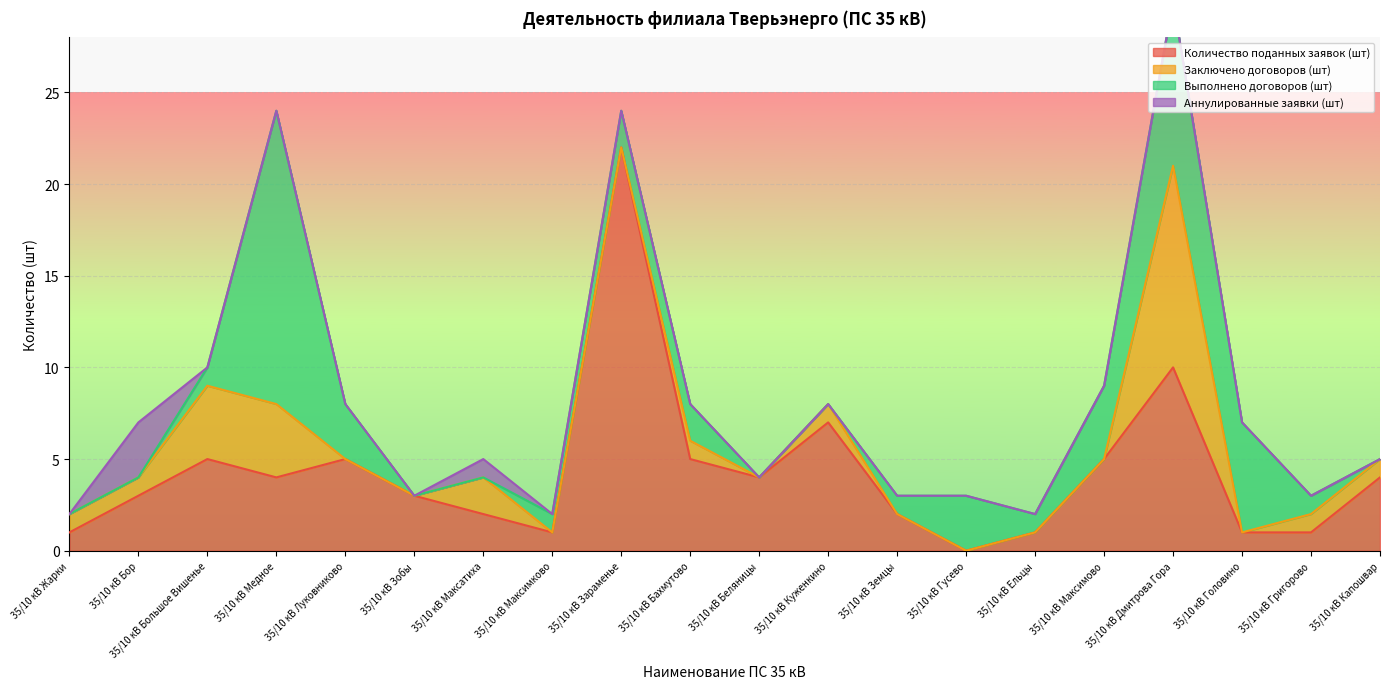

Is the value of Заключено договоров (шт) at 35/10 кВ Медное greater than the value of Количество поданных заявок (шт) at 35/10 кВ Головино?

Yes